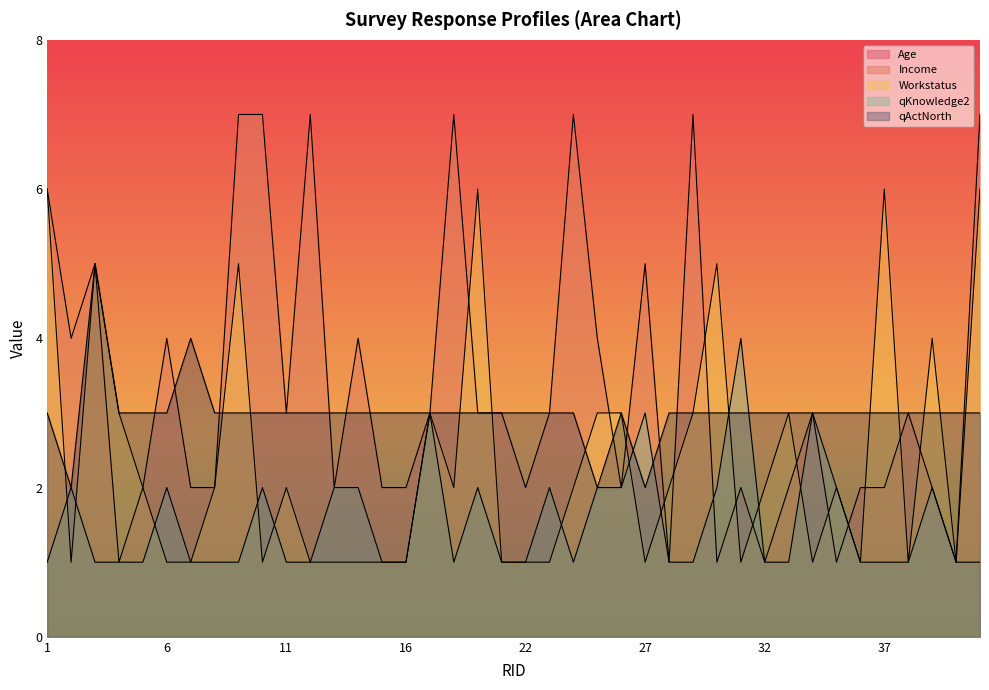

What is the average value of the qKnowledge2 series?

2